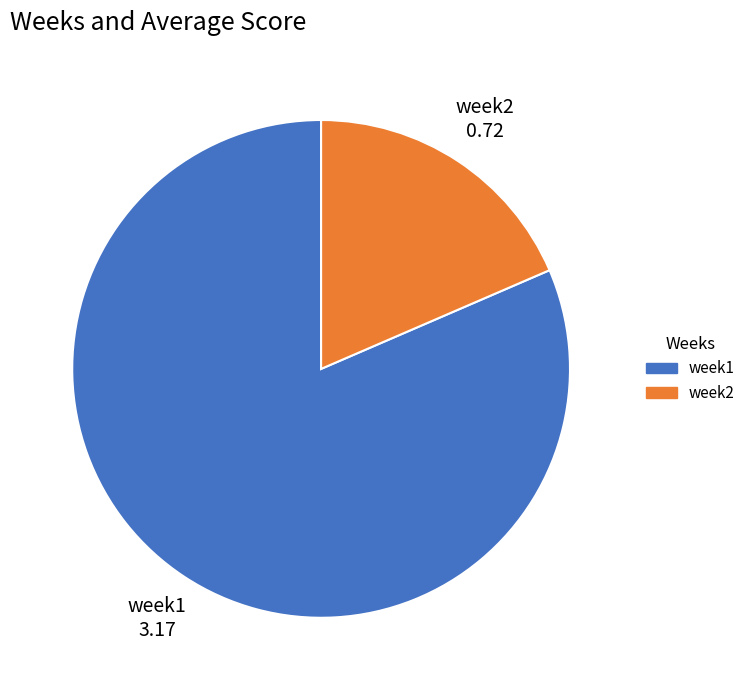

Rank the categories by value from highest to lowest.

week1, week2